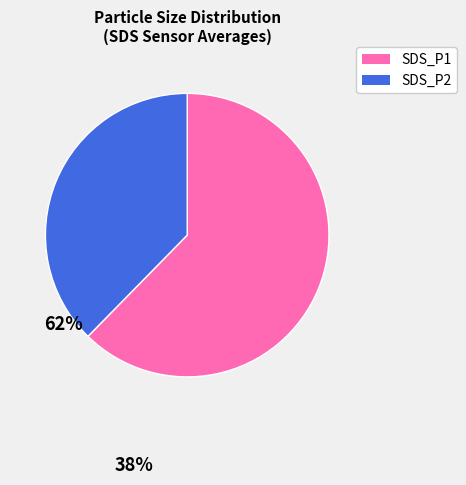

How many segments does this pie chart have?

2